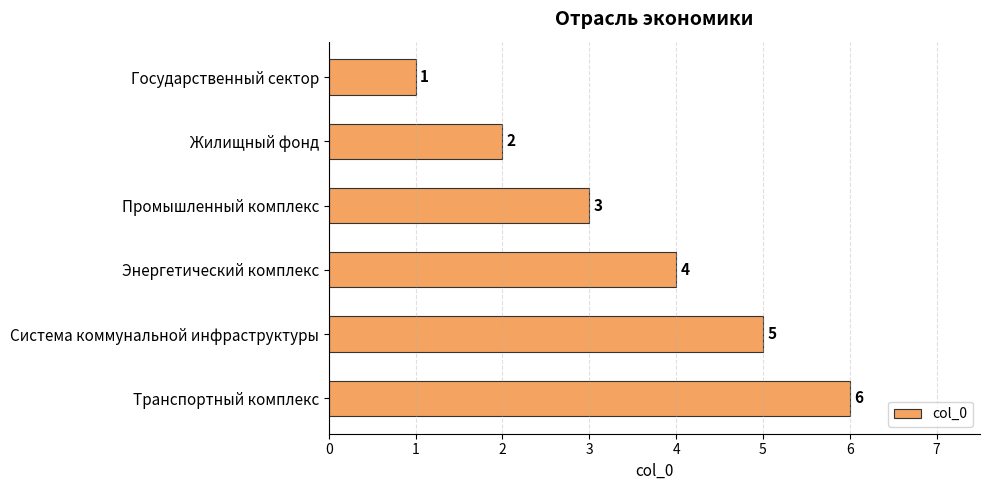

What is the label of the 6th bar from the bottom?

Государственный сектор